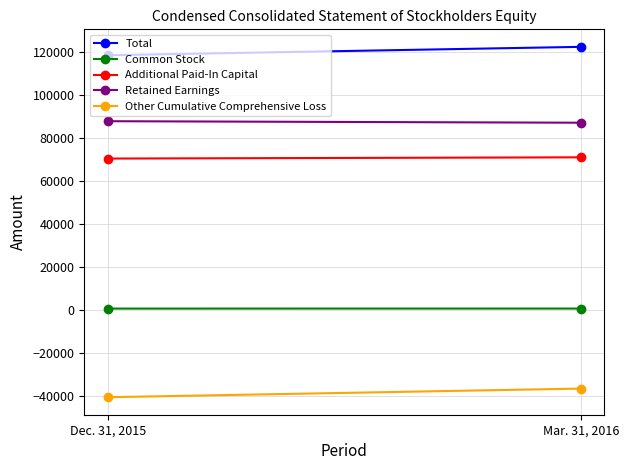

At how many categories does at least one series exceed 8509?

2